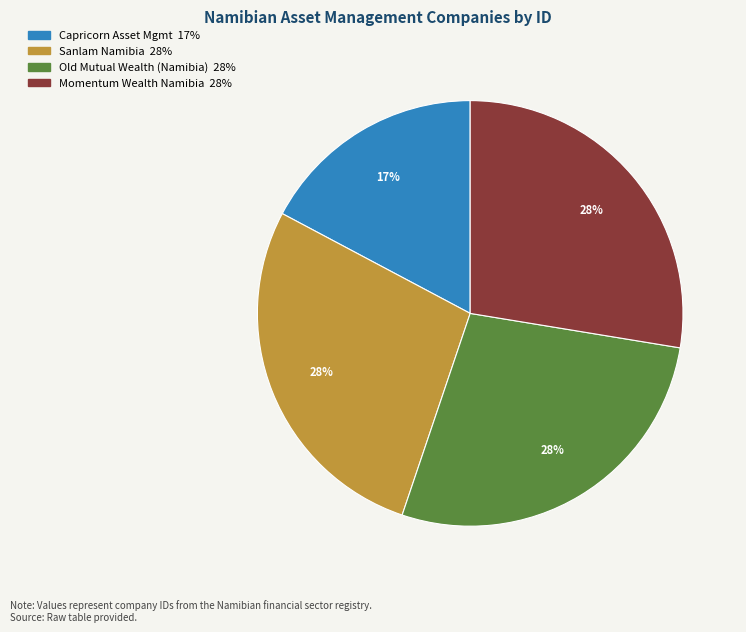

How many slices are in this pie chart?

4